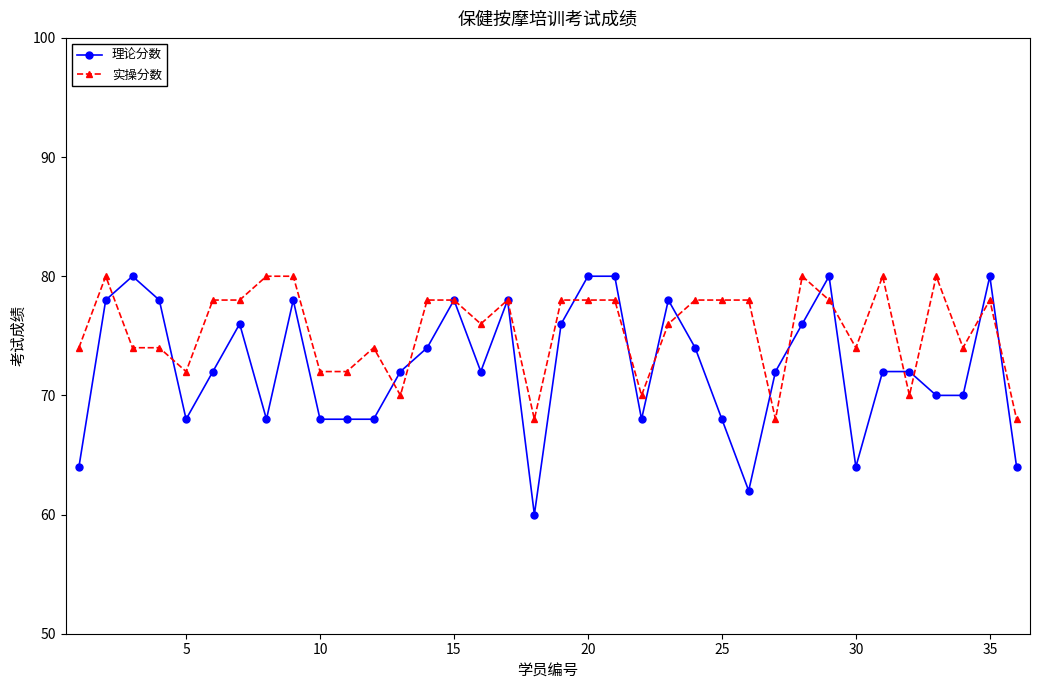

What is the value of the 实操分数 point at the 25th from the left?

78